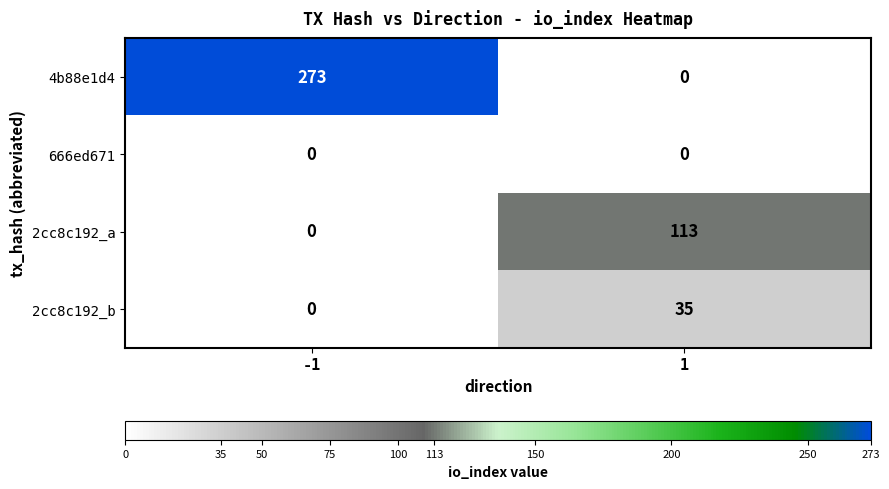

What is the total value across all series at 1?

148